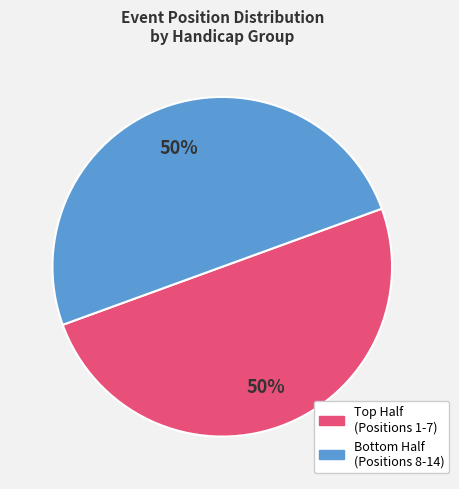

To the nearest percent, what is the average slice percentage?

50%